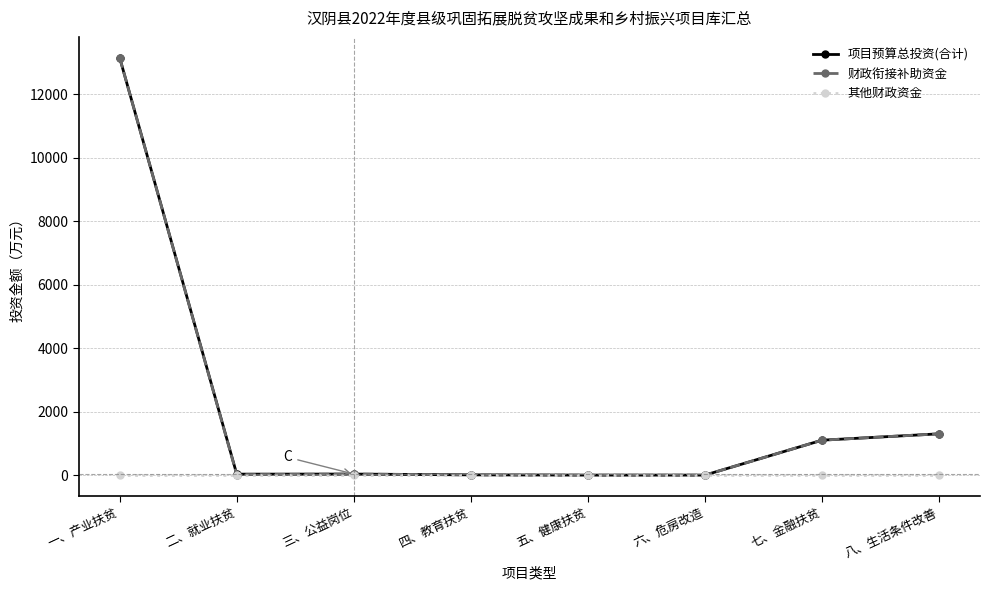

The 财政衔接补助资金 series shows 0.0 at 六、危房改造. True or false?

True